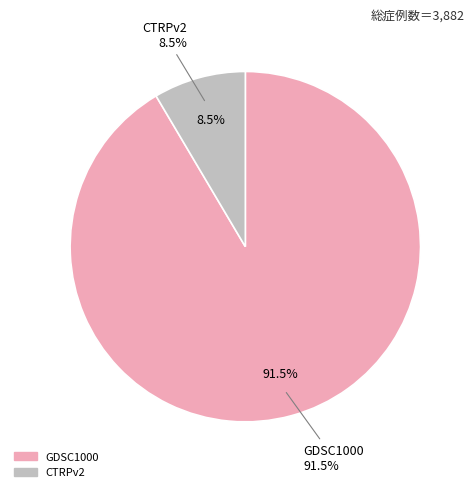

To the nearest percent, what is the difference between the largest and smallest slice percentages?

83%